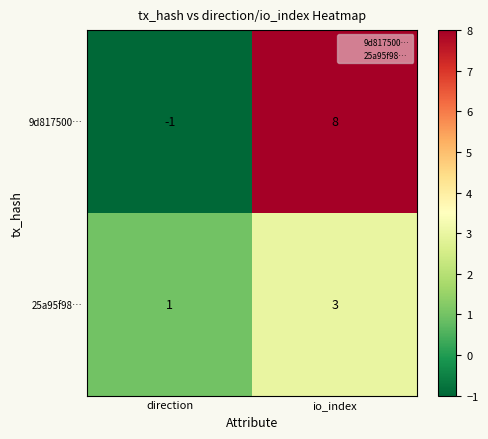

What is the sum of the 25a95f98… values at direction and io_index?

4